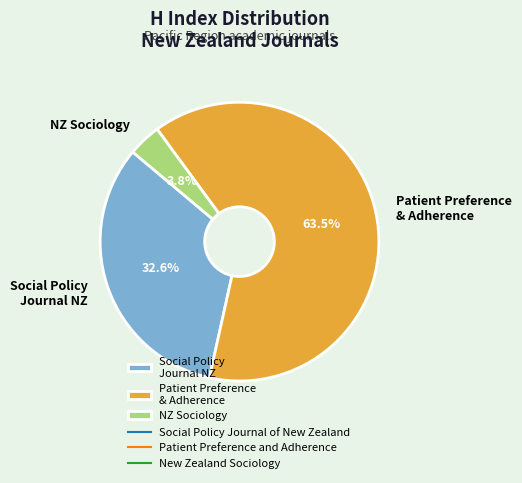

Rank the categories by value from lowest to highest.

NZ Sociology, Social Policy Journal NZ, Patient Preference & Adherence